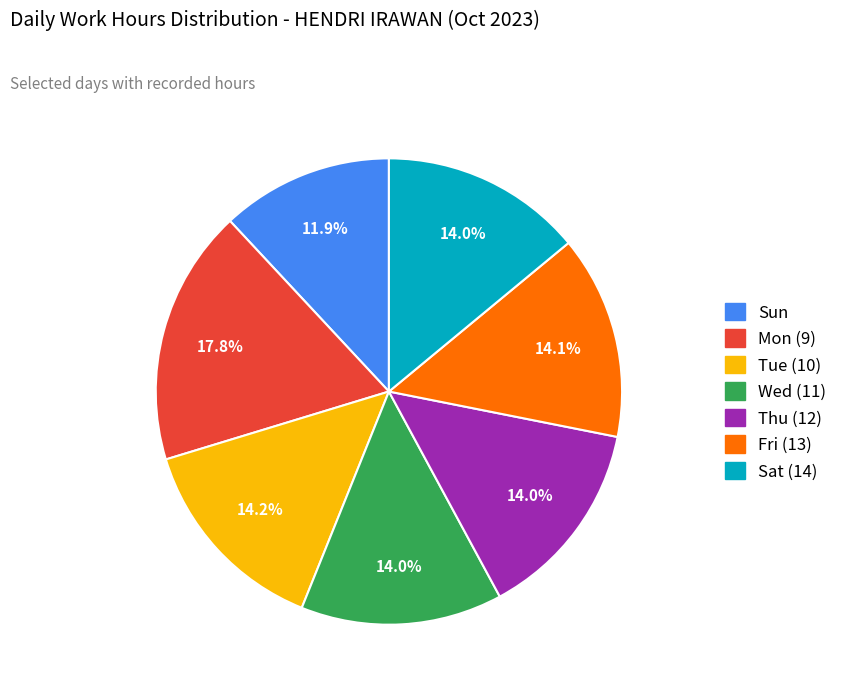

What is the largest slice in the pie chart?

Mon (9)